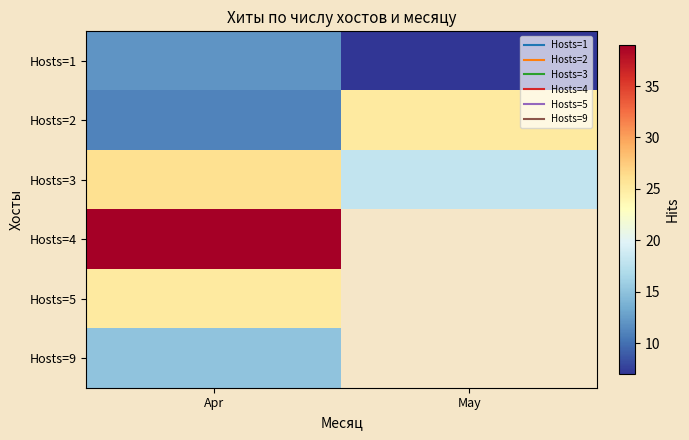

What is the smallest value displayed?

7.0